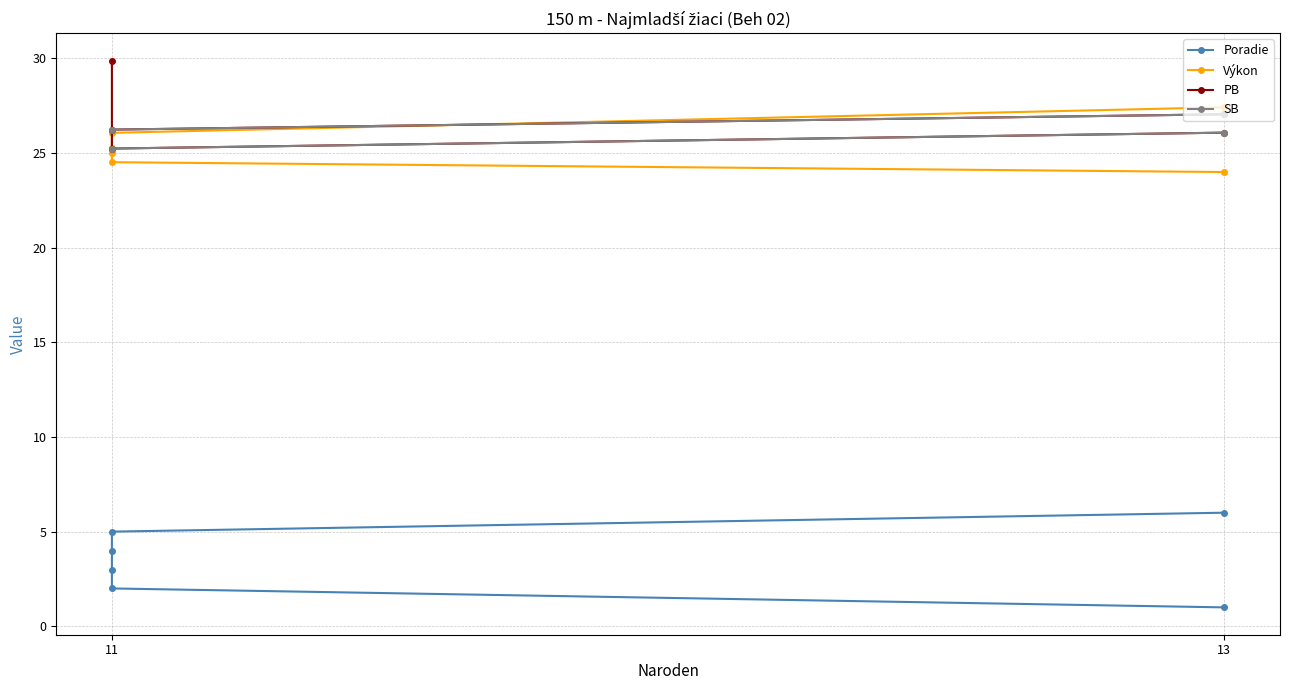

List the series in order of their peak value, lowest first.

Poradie, SB, Výkon, PB